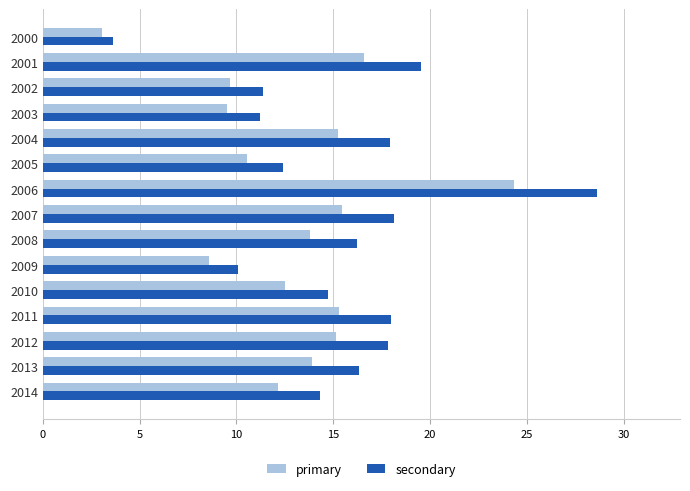

What is the minimum value for primary?

3.6